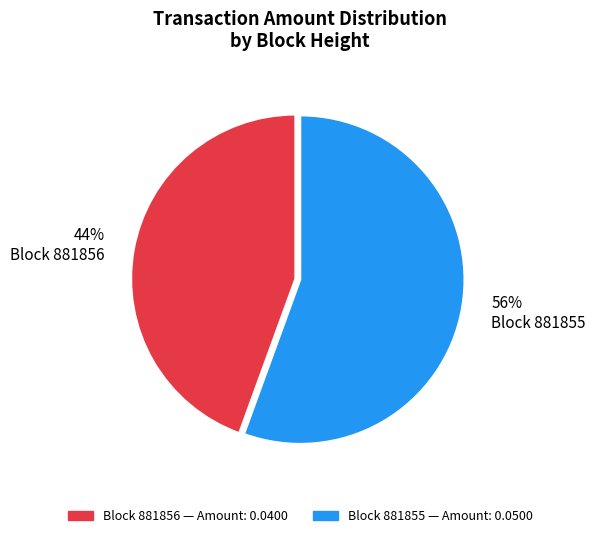

To the nearest percent, what is the average slice percentage?

50%